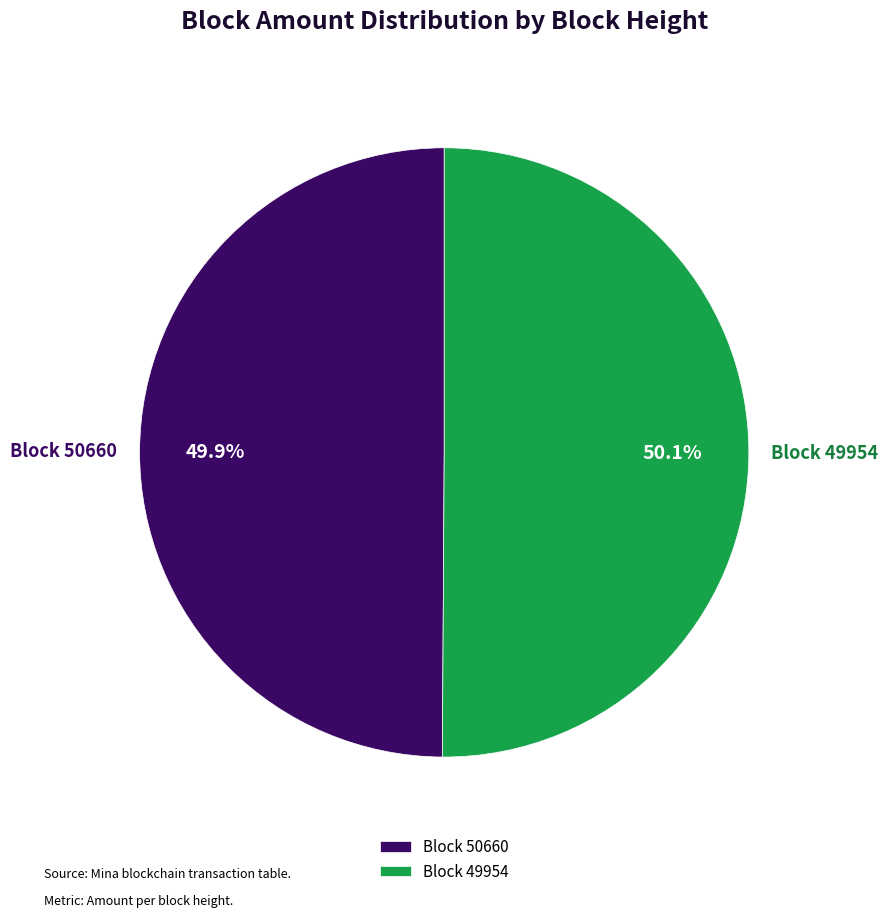

Is there any slice that represents more than half of the pie?

Yes